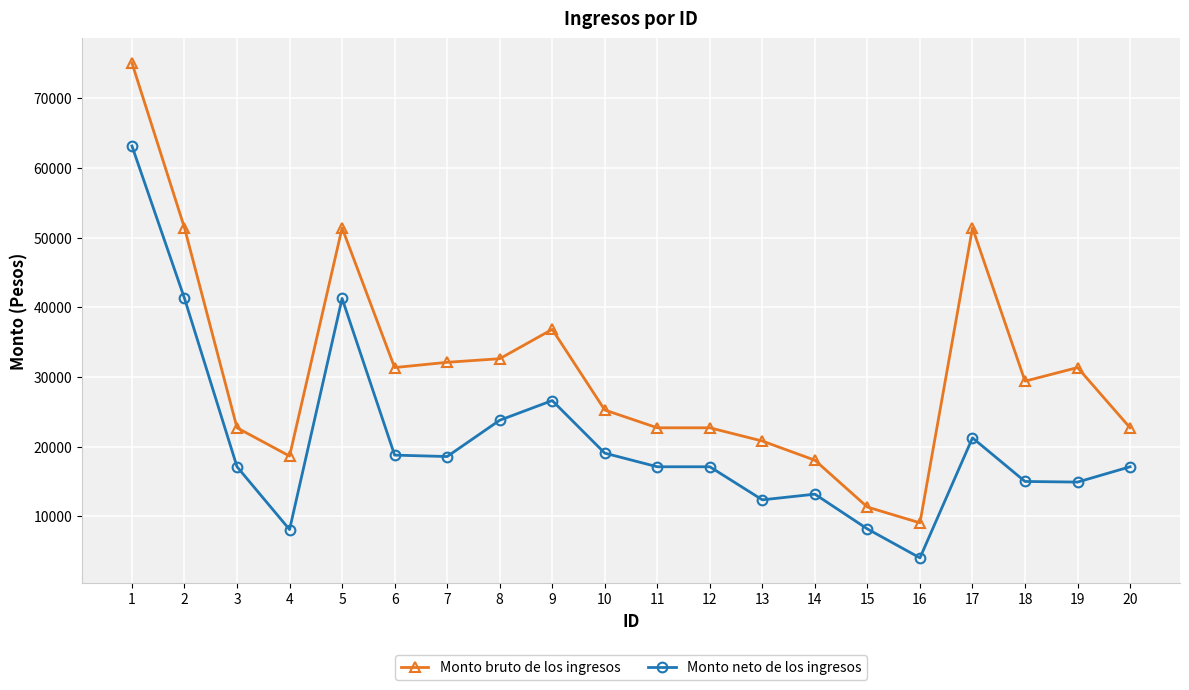

What is the value of the Monto neto de los ingresos point at the 1st from the left?

63133.2